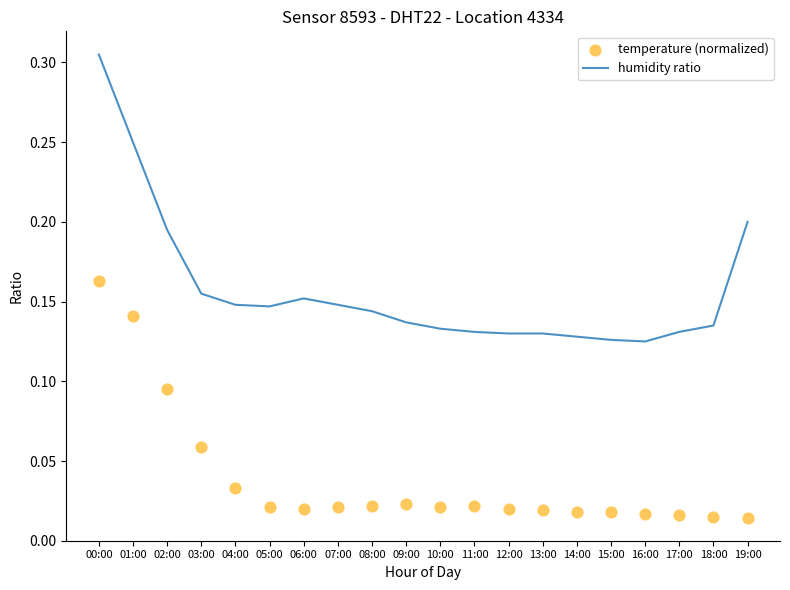

What is the total value across all series at 09:00?

0.2